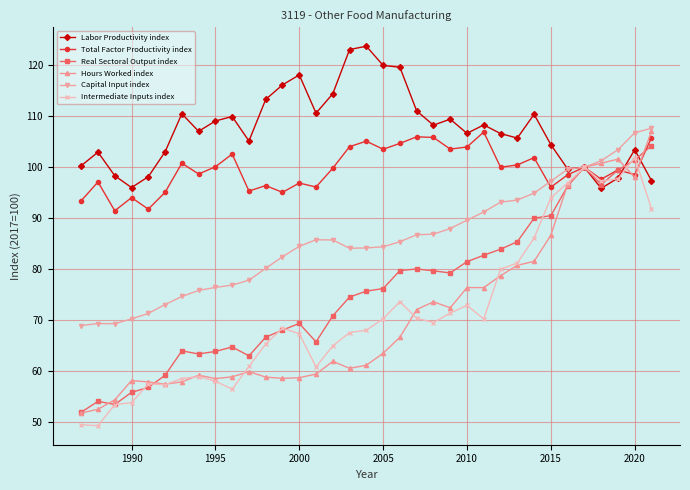

Which series has the largest total across all categories?

Labor Productivity index